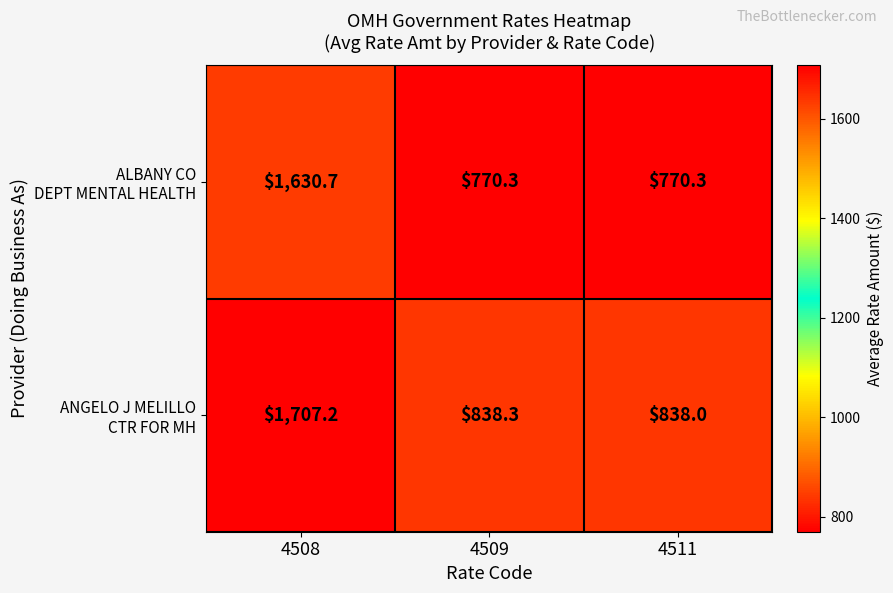

What is the greatest value displayed?

1707.2